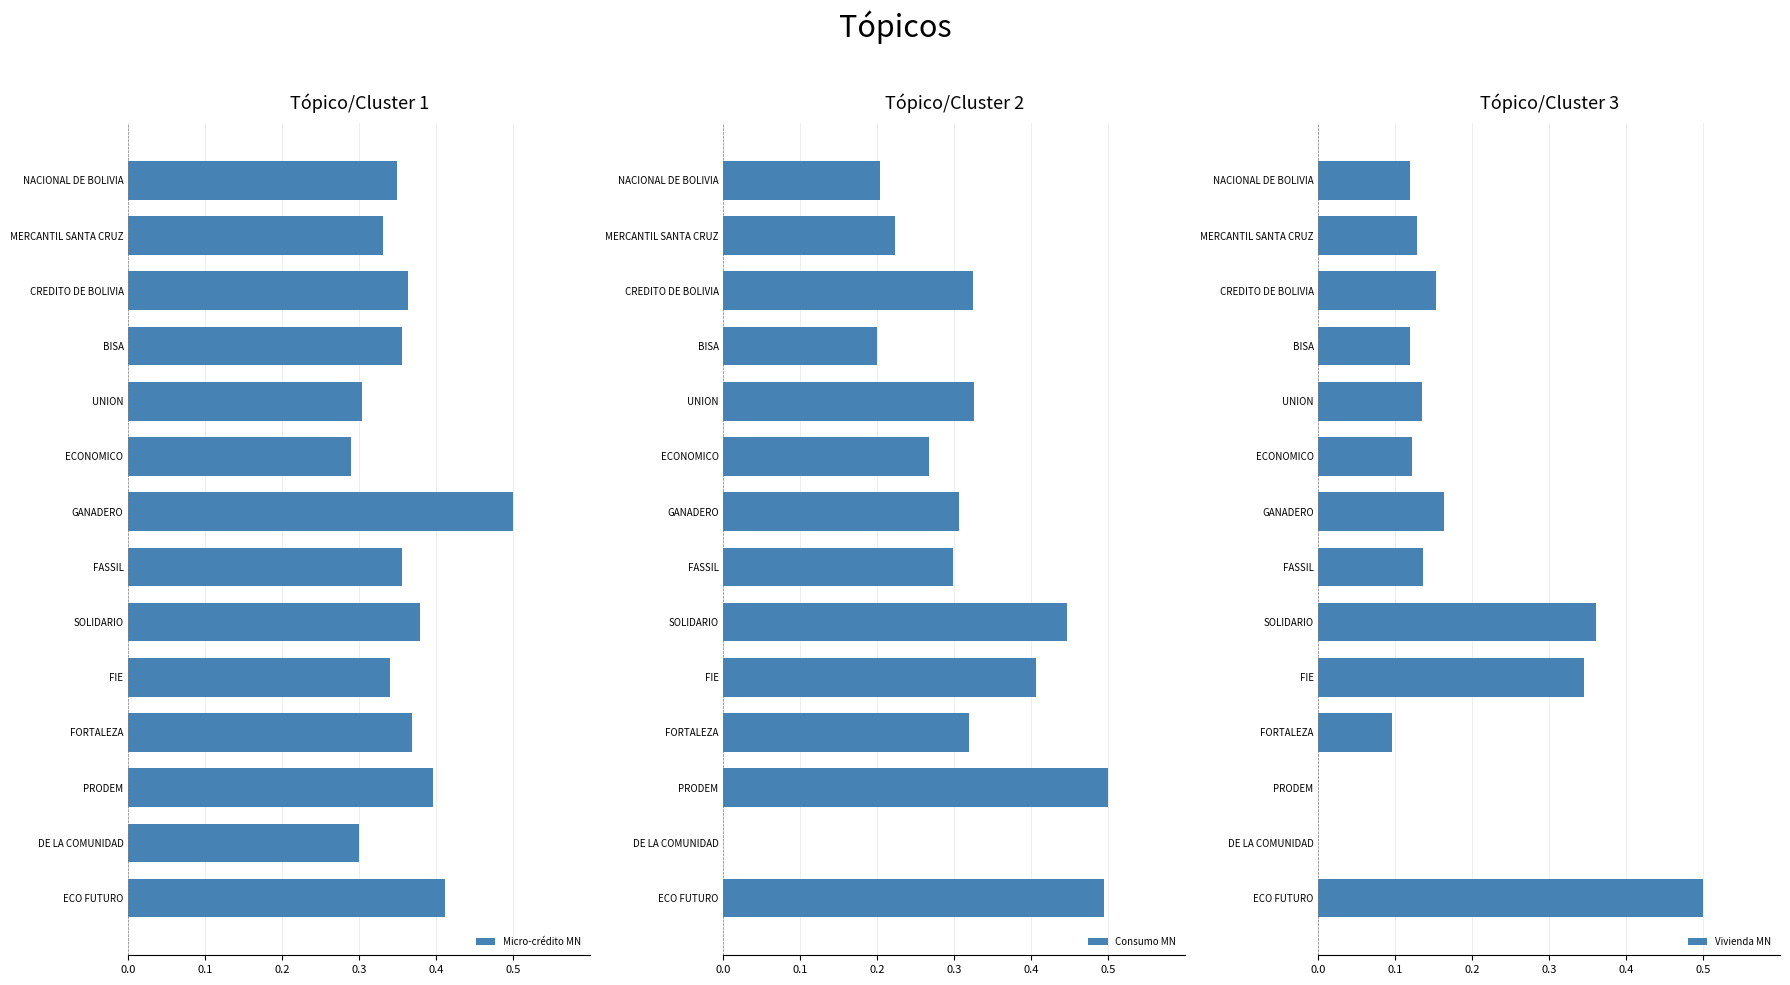

What is the sum of all Vivienda MN values?

2.4